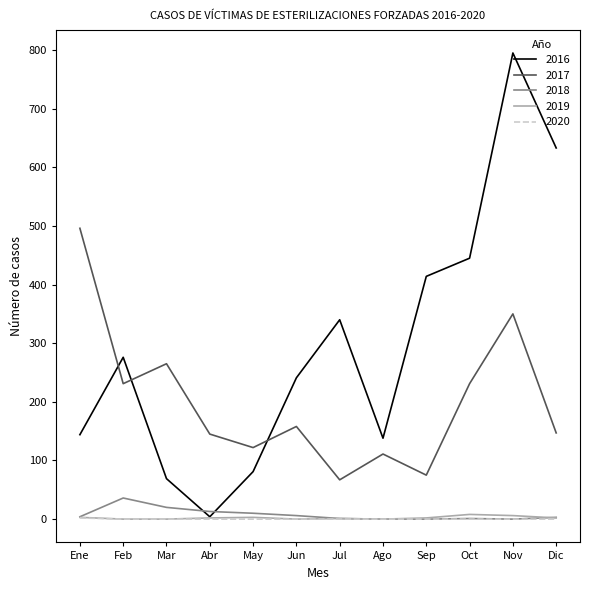

The value of 2017 at Ene is 496. True or false?

True